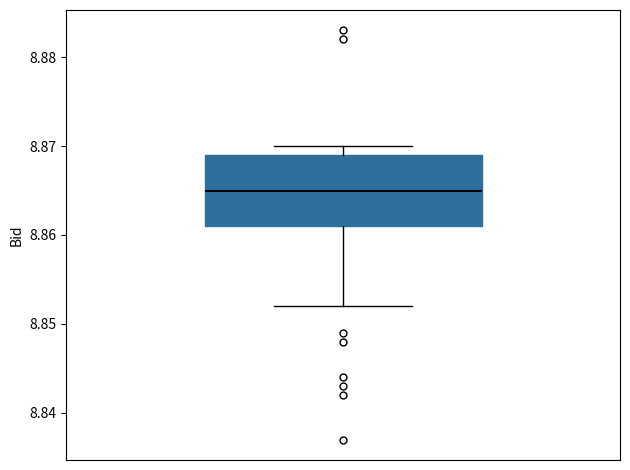

Read this box plot against the y-axis: the position of the median line, the range covered by the box, and the ends of both whiskers. The values are not printed on the chart, so give them approximately, as read against the axis.

median 8.865, box 8.861 to 8.869, whiskers 8.852 to 8.870